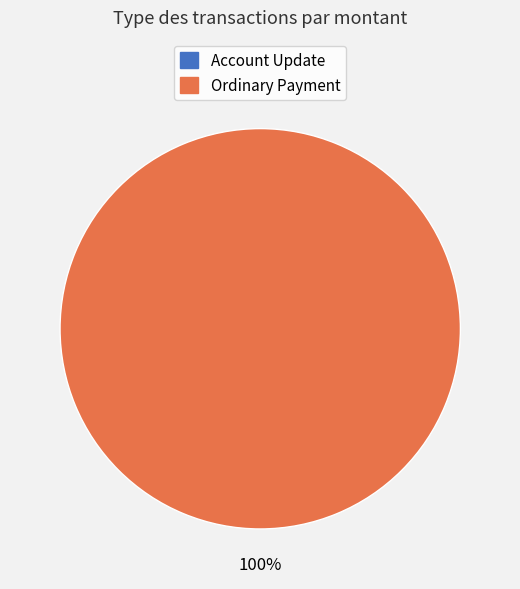

What is the change in value from Account Update to Ordinary Payment?

+1001